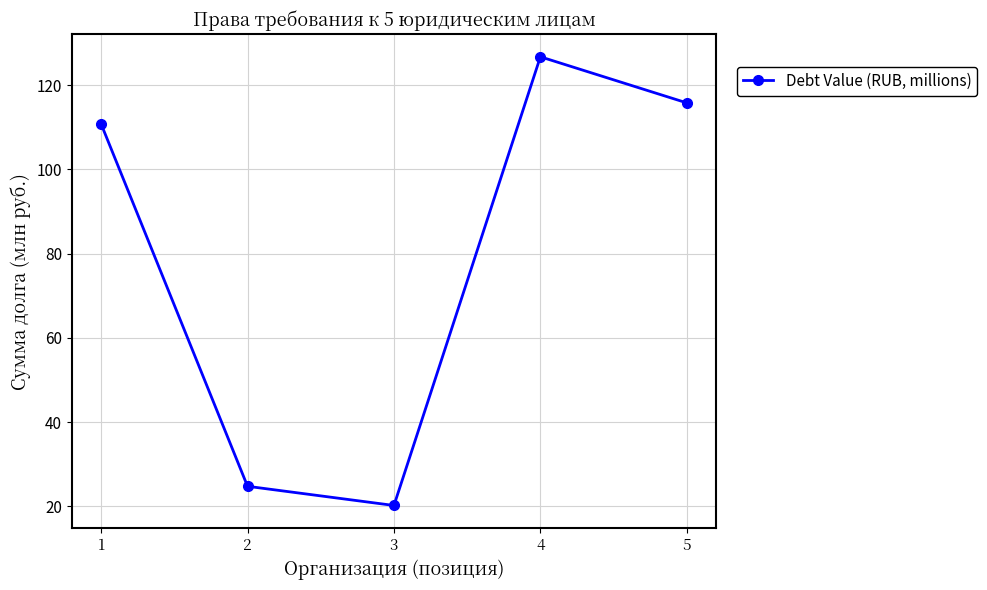

What is the ratio of the value at 1 to the value at 4?

0.9